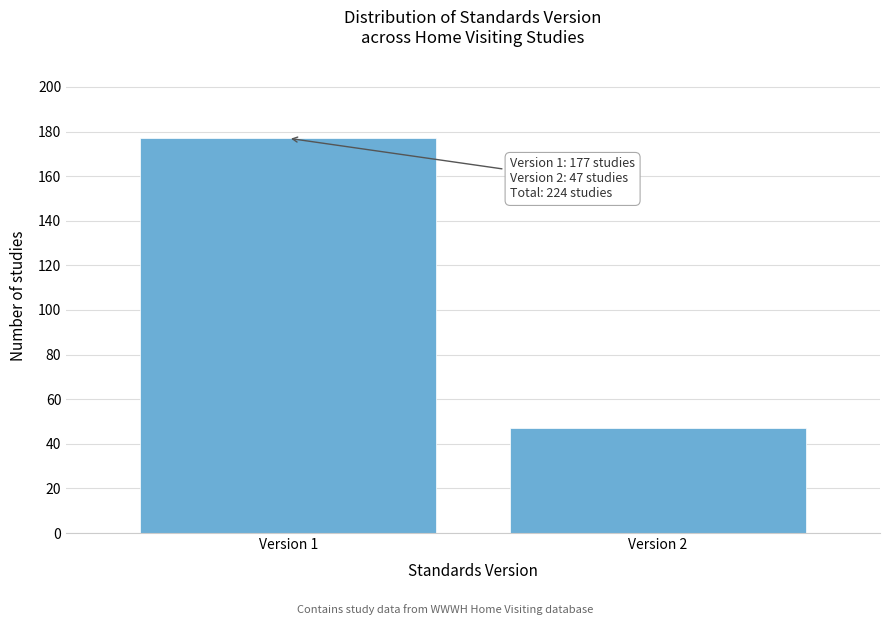

Reading left to right, extract all data points from this chart.

Version 1=177	Version 2=47